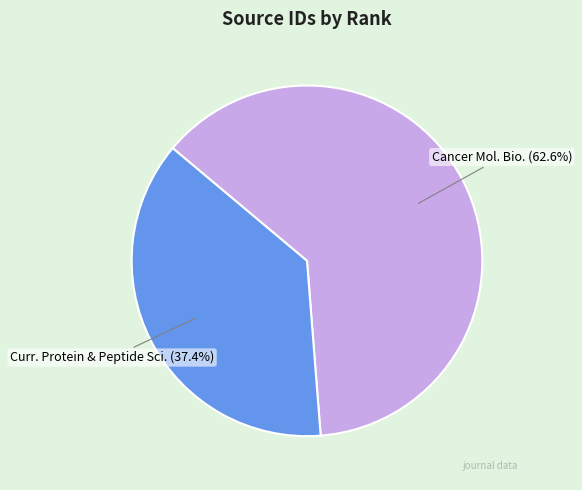

How many segments does this pie chart have?

2